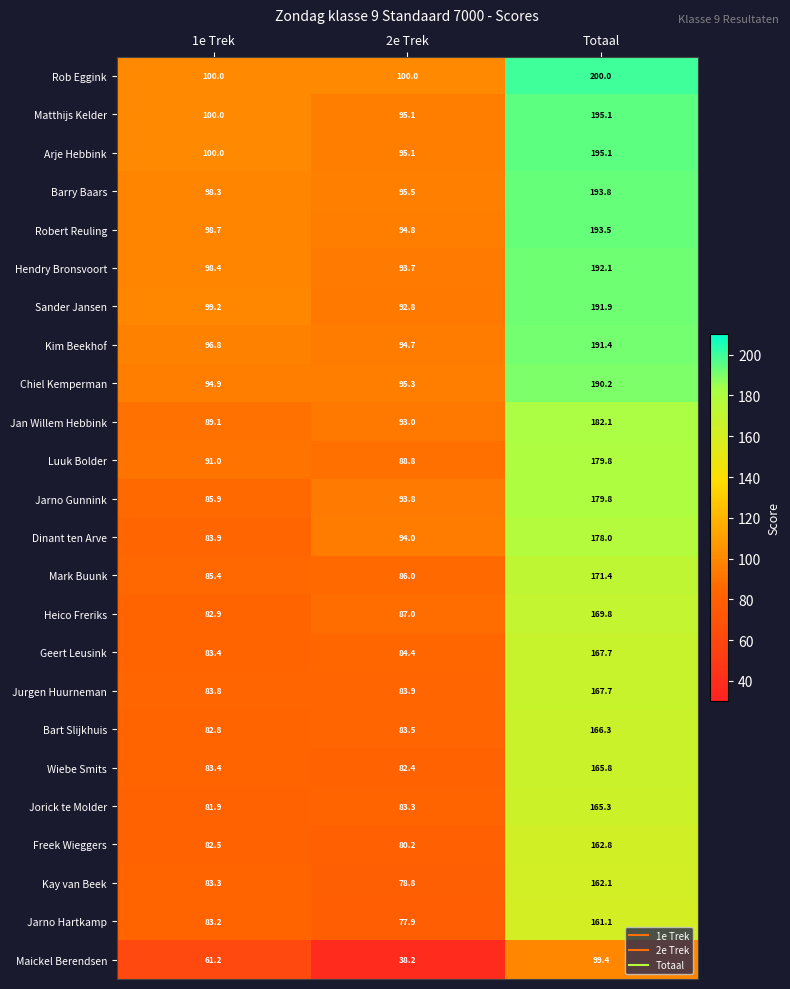

True or false: Dinant ten Arve has a value of 167.7 at 2e Trek.

False